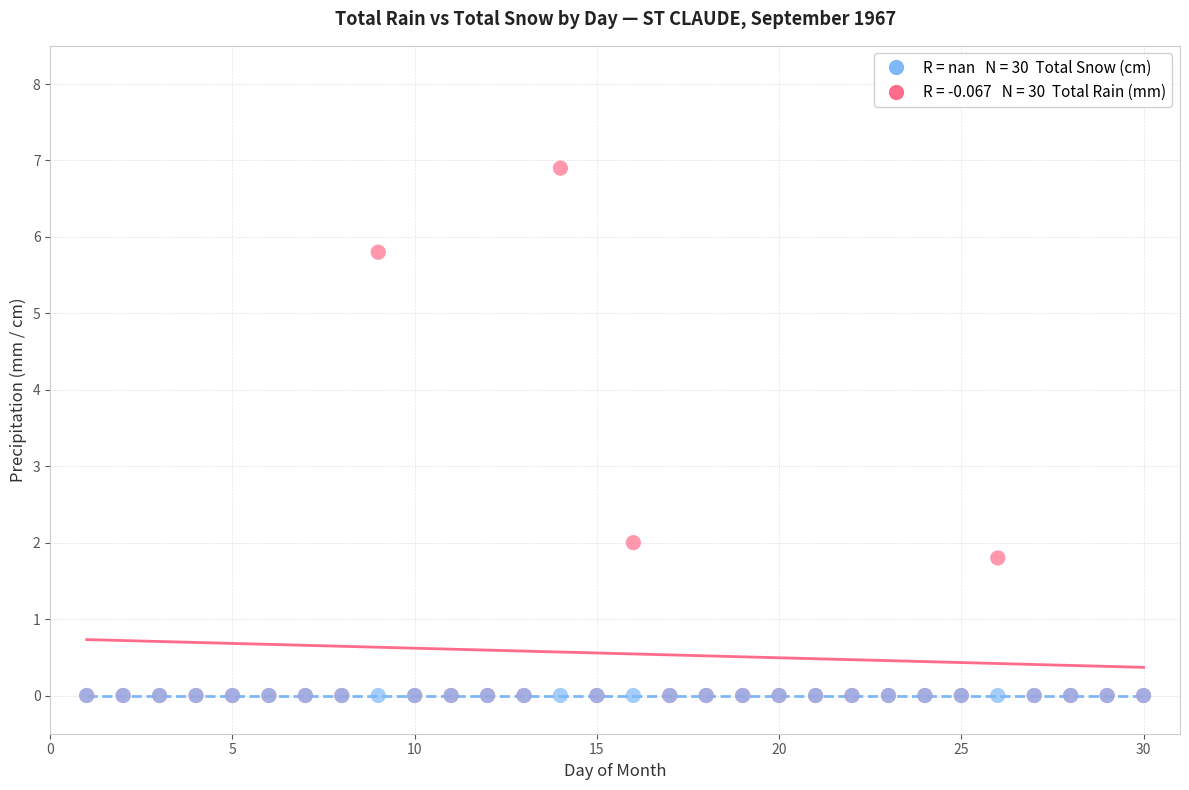

Across all series, what Y value is closest to 3?

2.0